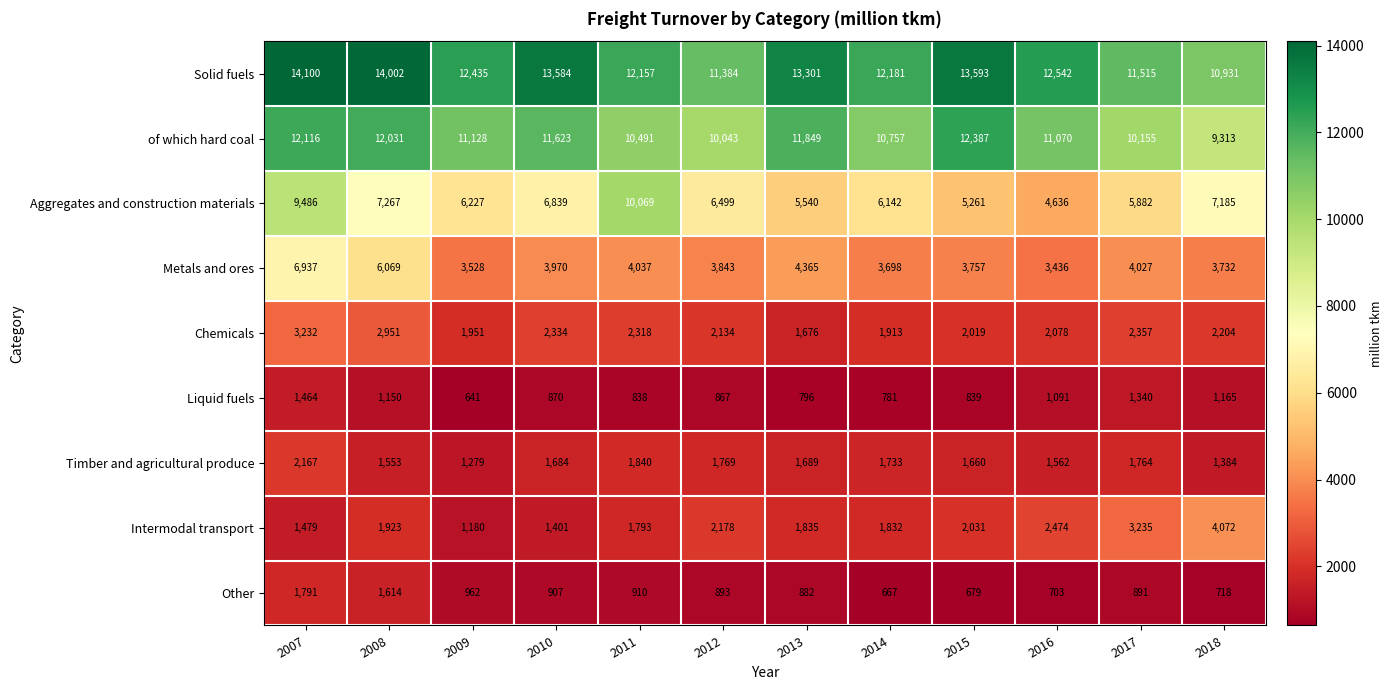

Which series has the largest total across all categories?

Solid fuels